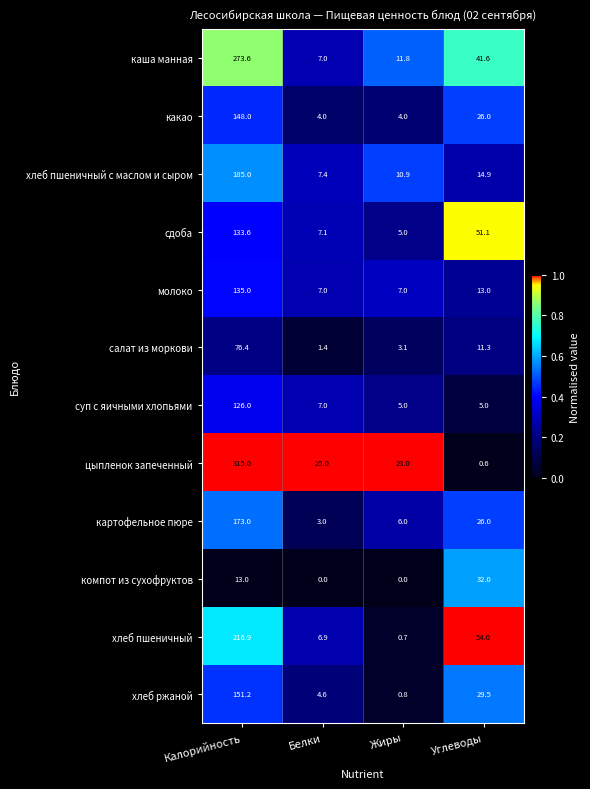

At which label is молоко closest to 71?

Углеводы